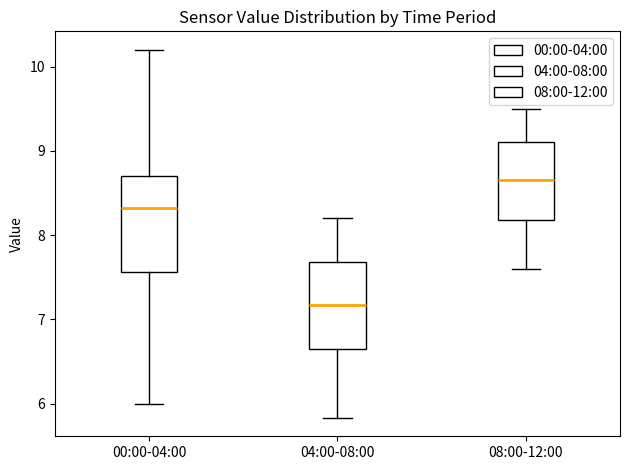

Where is the lower edge of the box for 04:00-08:00 on the y-axis? The values are not printed on the chart, so give them approximately, as read against the axis.

6.7